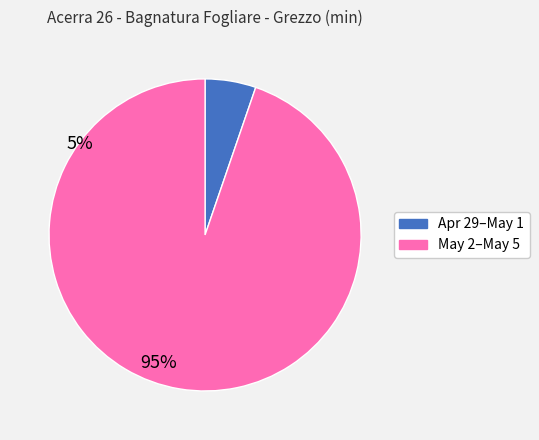

Is there any slice that represents more than half of the pie?

Yes